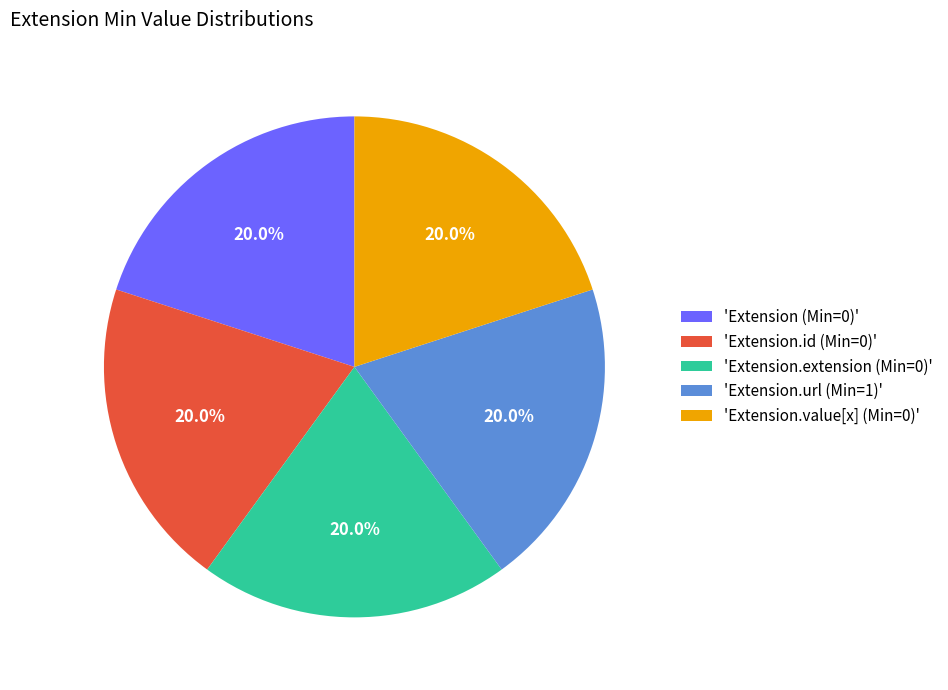

Combined, do 'Extension (Min=0)' and 'Extension.id (Min=0)' account for over 50%?

No